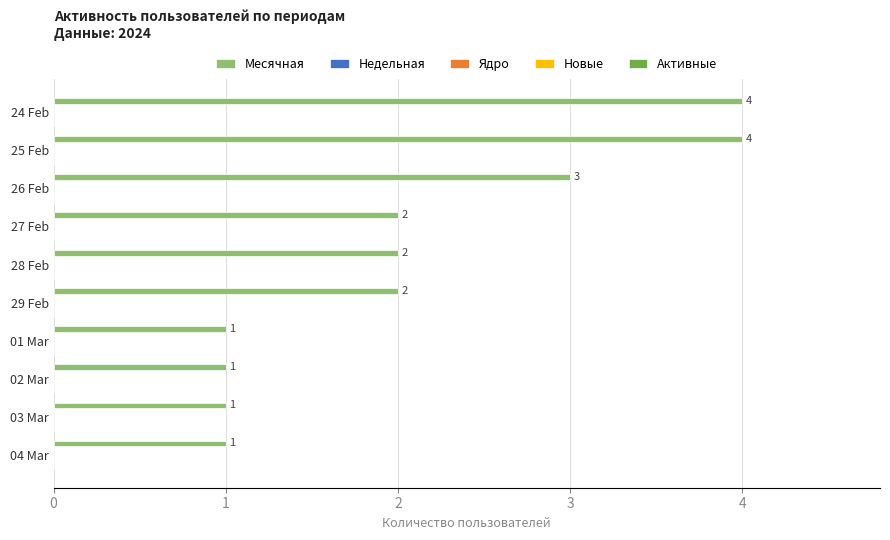

What is the difference between the second highest and second lowest values?

3